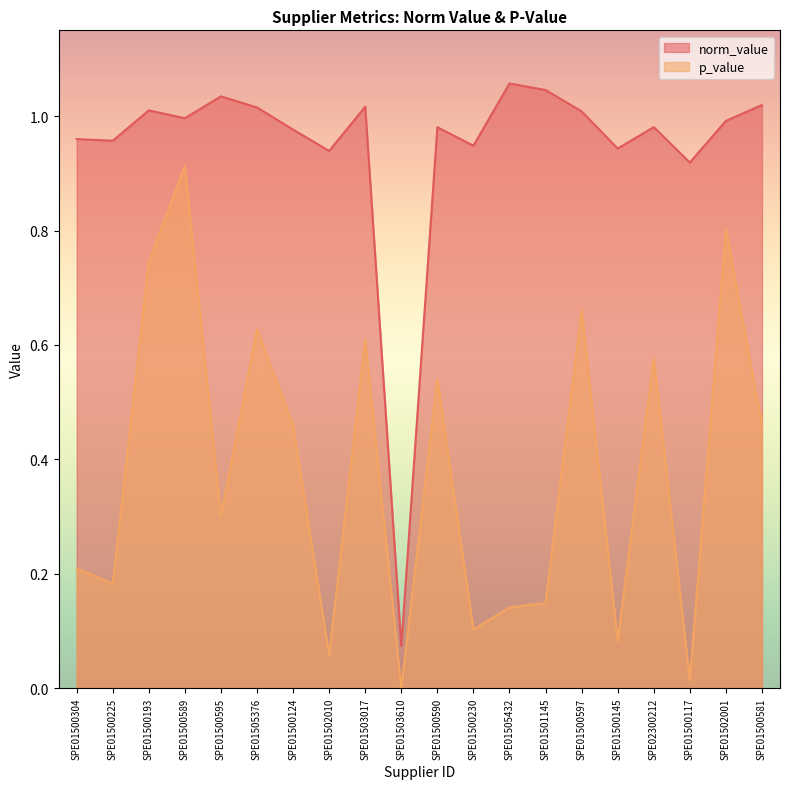

True or false: norm_value and p_value intersect in this chart.

False